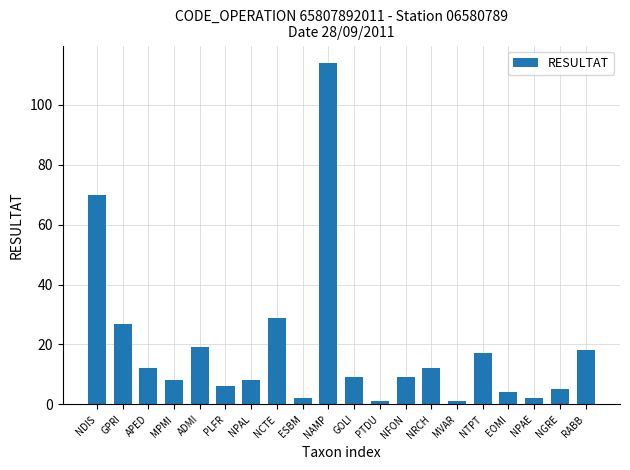

Which category has the highest value across all series?

NAMP